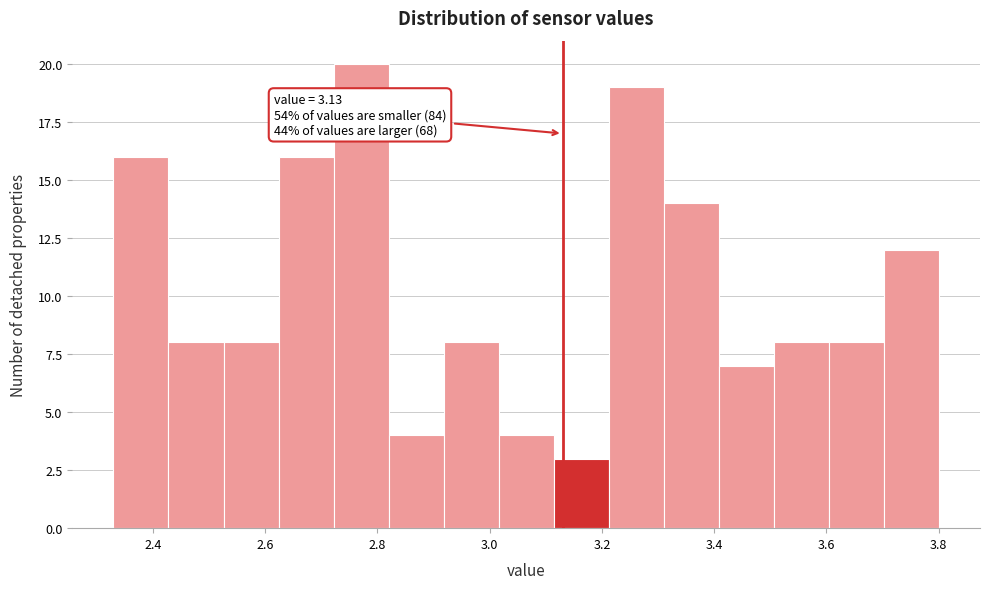

Over which range of the x-axis is the bar tallest?

2.722 to 2.820